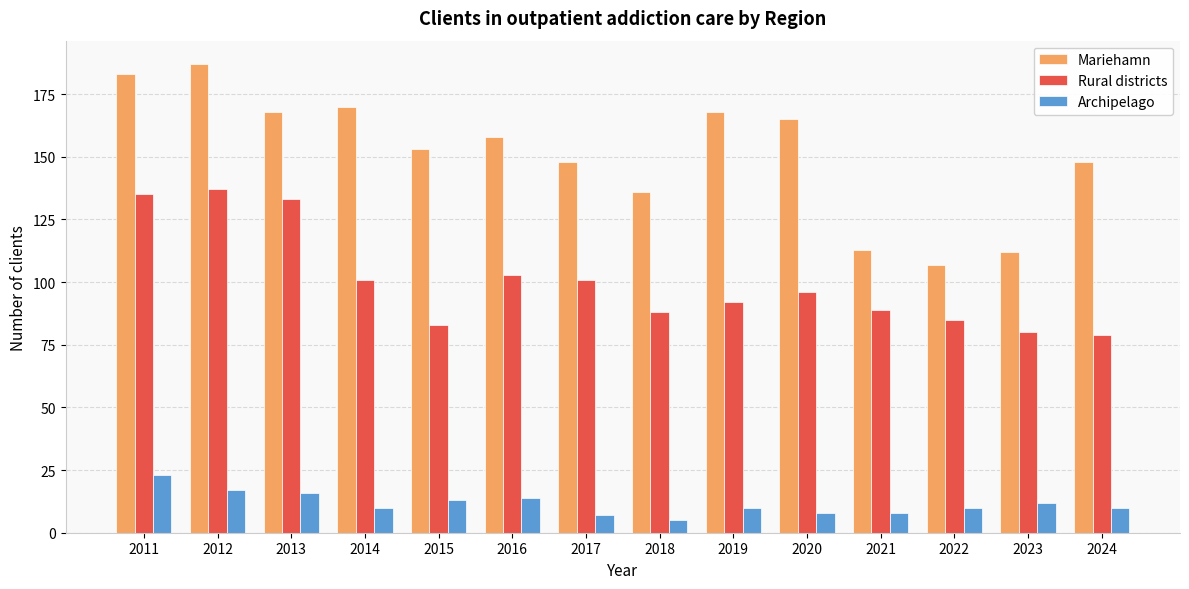

Which series has the largest total across all categories?

Mariehamn